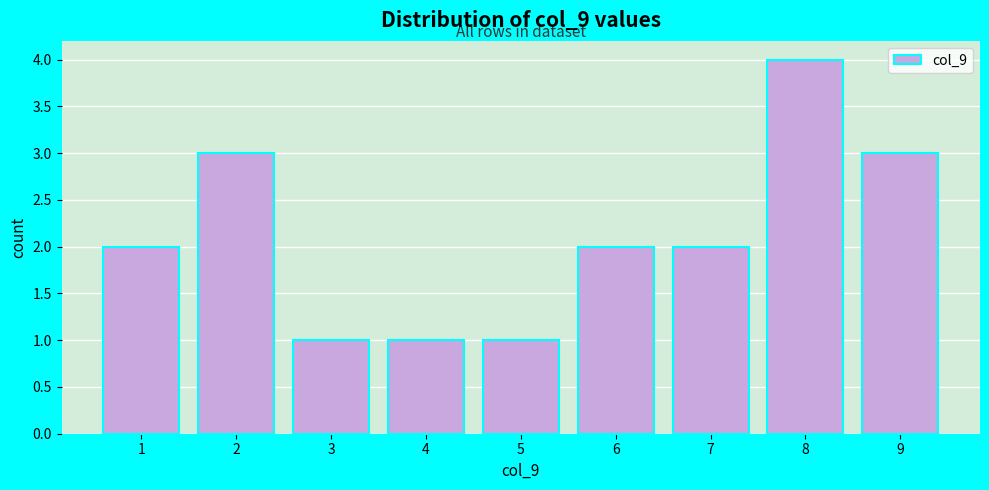

Over which range of the x-axis is the bar tallest?

7.5 to 8.5